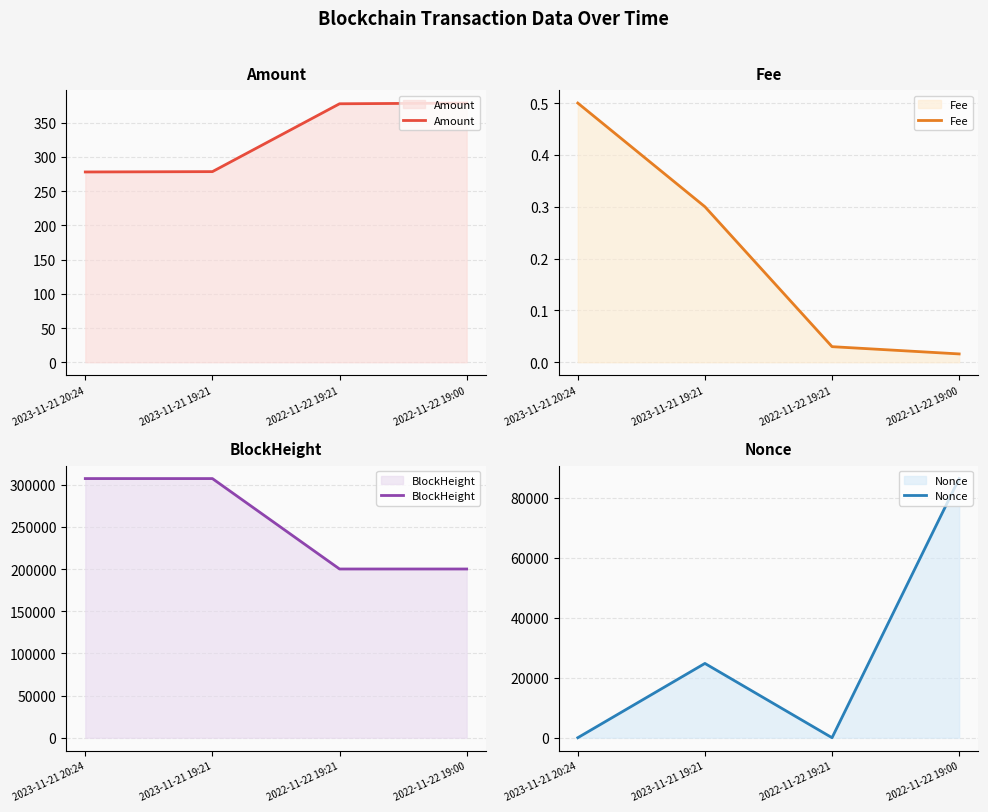

True or false: Nonce has more than 1 interior local peaks.

False